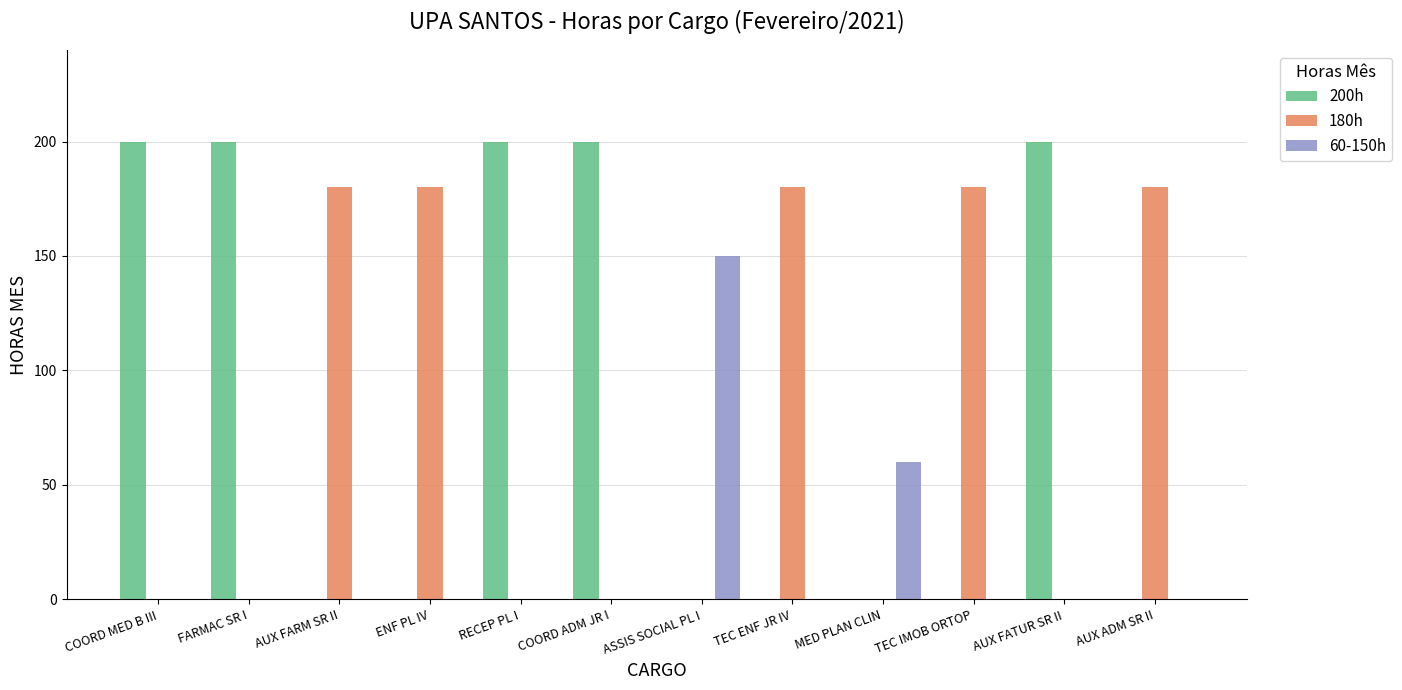

True or false: 200h has a value of 200 at AUX FATUR SR II.

True